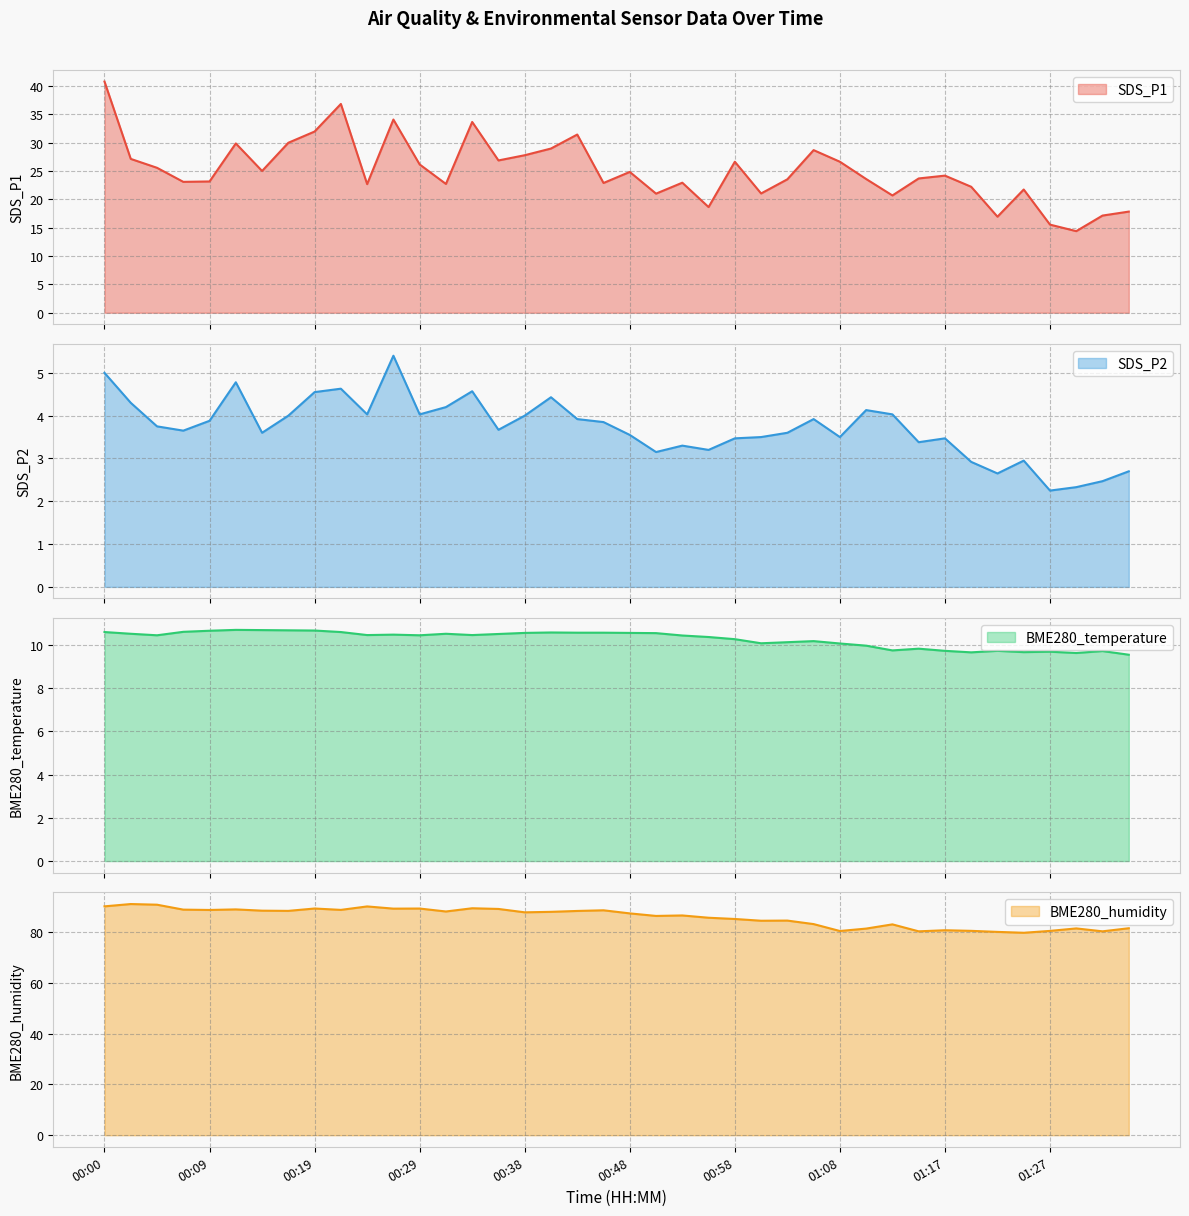

Is the value of BME280_temperature at 00:46 greater than the value of SDS_P1 at 00:17?

No